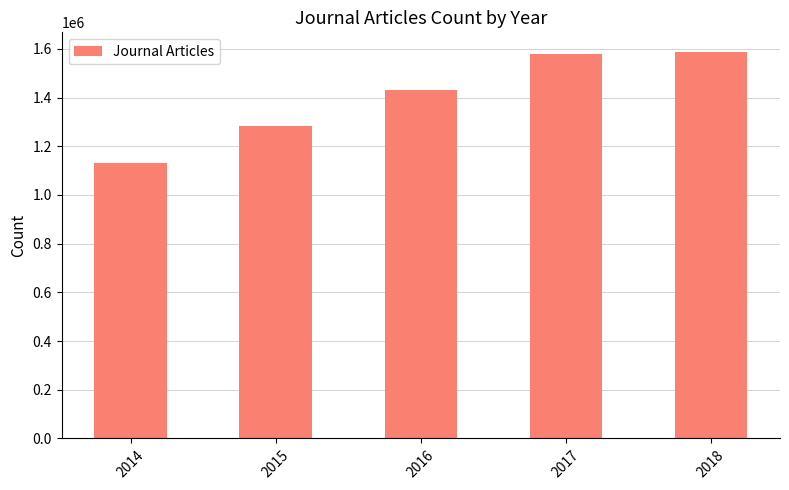

How many bars are there in total?

5